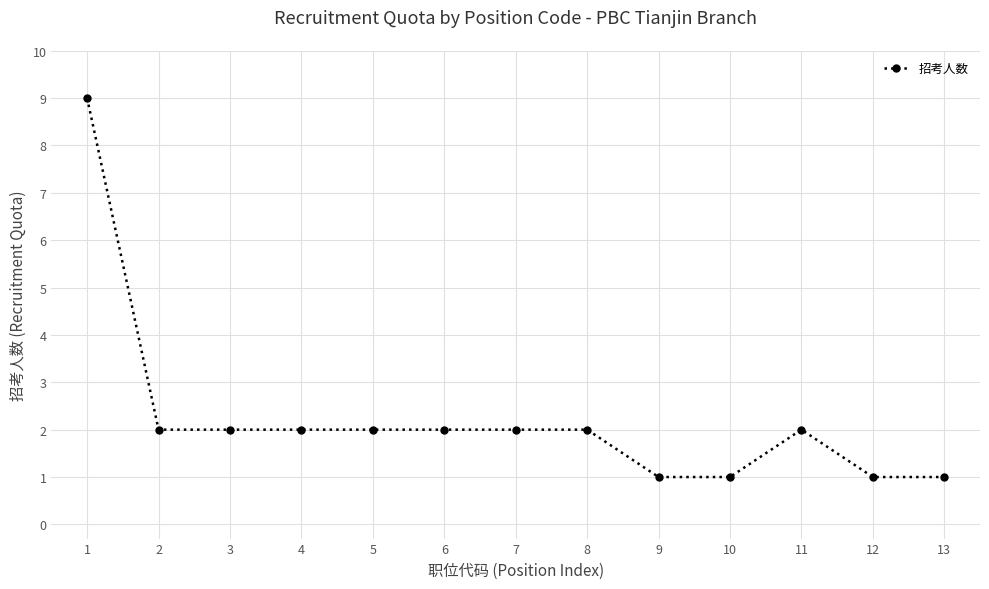

Reading right to left, what are all the values shown in this chart?

13=1	12=1	11=2	10=1	9=1	8=2	7=2	6=2	5=2	4=2	3=2	2=2	1=9